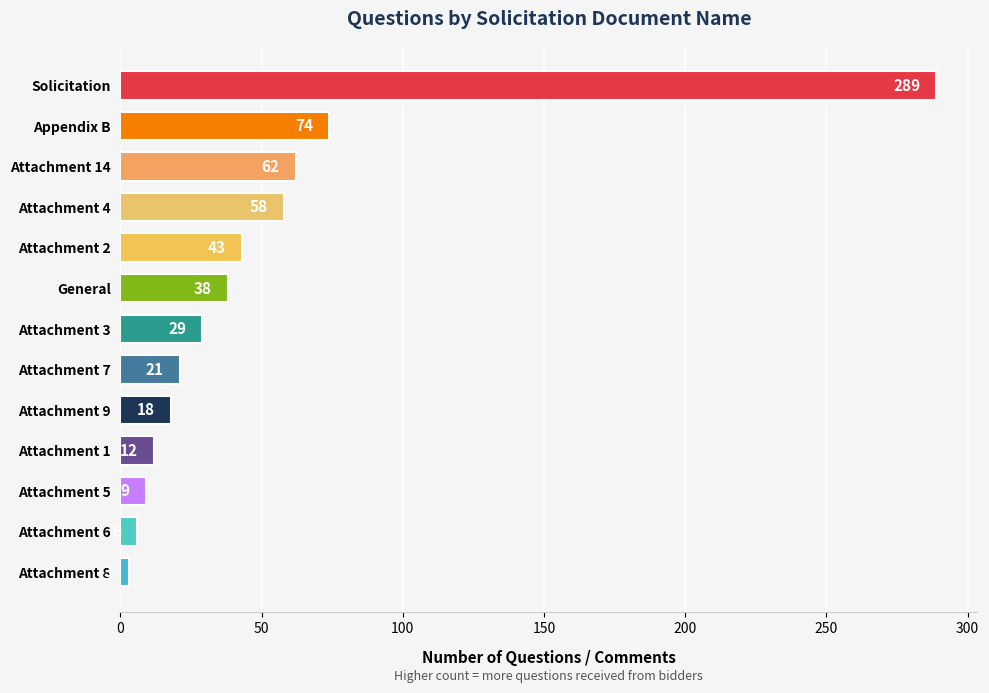

What position from the bottom is Appendix B?

12